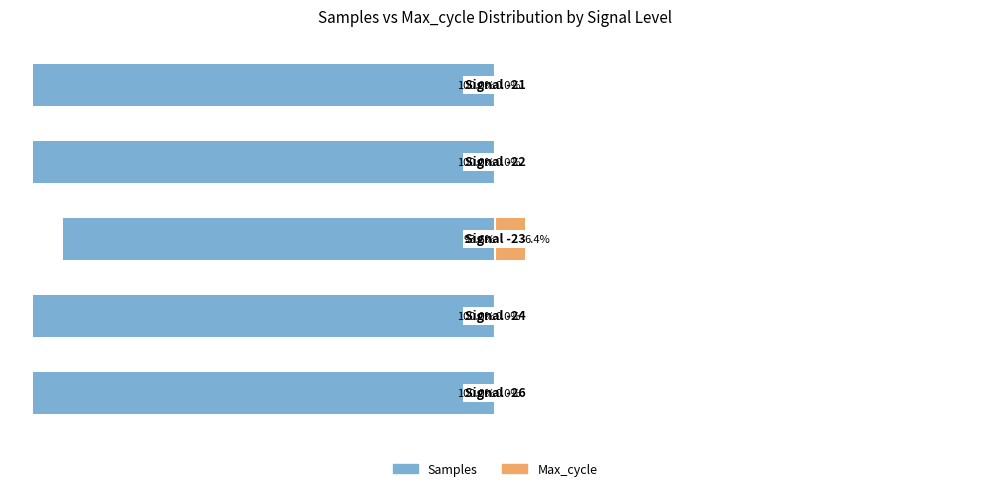

Which series changed the most between 3 and 4?

Max_cycle